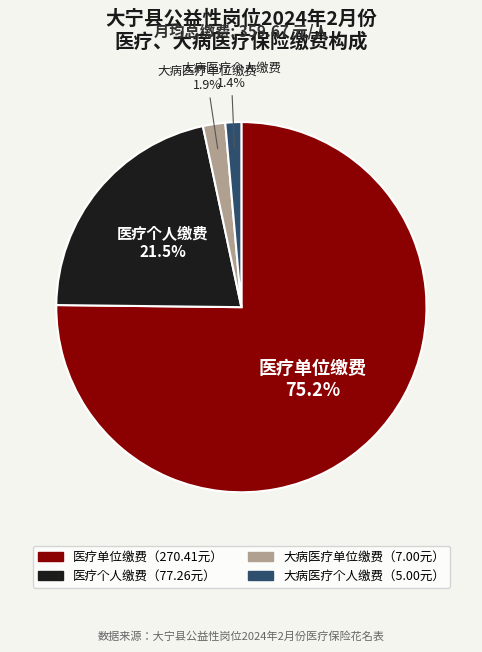

Does any single category account for the majority?

Yes